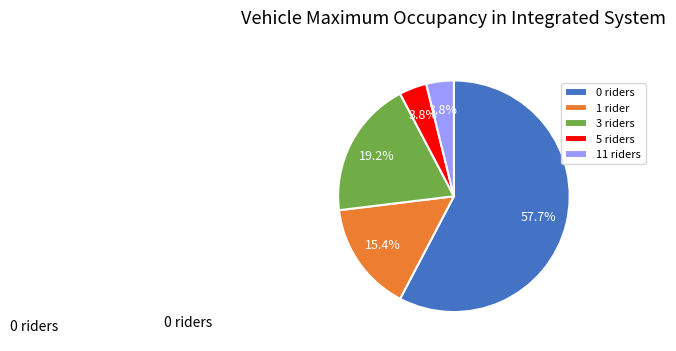

Is there a majority slice in this chart?

Yes